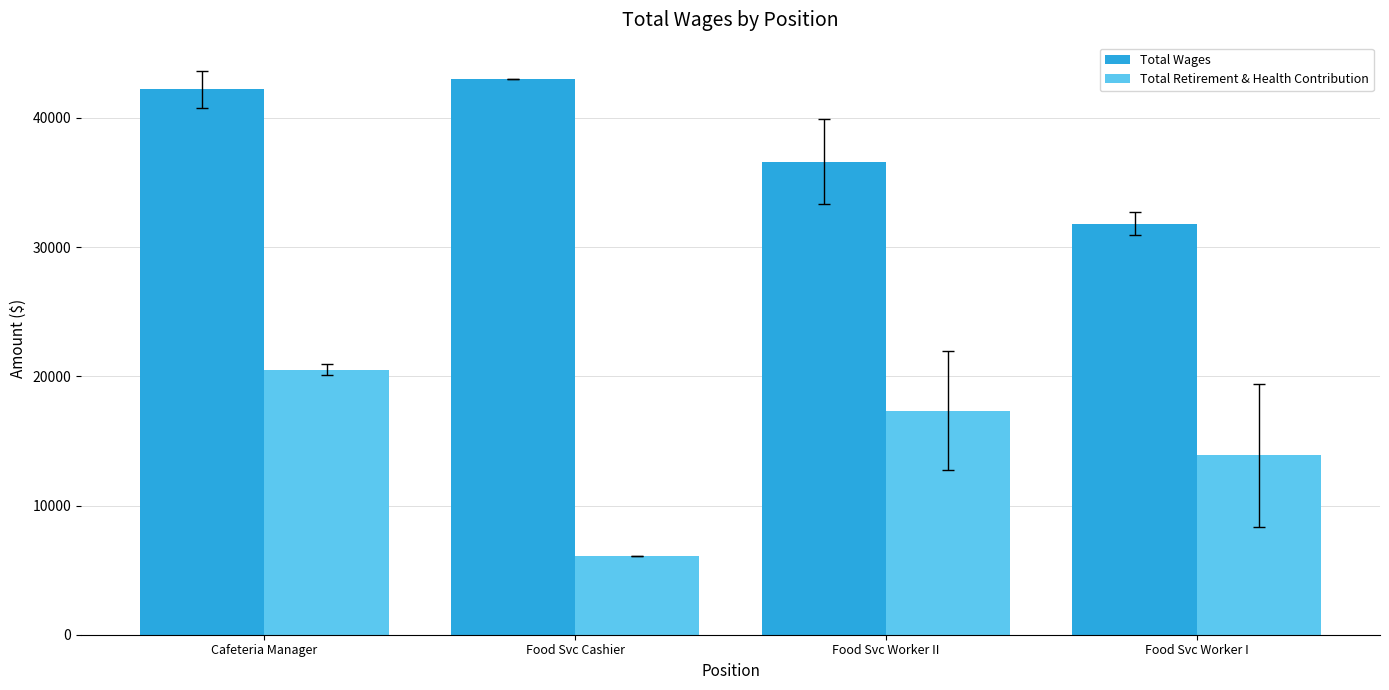

Reading right to left, what are all the values shown in this chart?

Total Wages: Food Svc Worker I=31826.8	Food Svc Worker II=36613.0	Food Svc Cashier=43049.0	Cafeteria Manager=42215.7
Total Retirement & Health Contribution: Food Svc Worker I=13880.0	Food Svc Worker II=17346.9	Food Svc Cashier=6058.0	Cafeteria Manager=20518.1